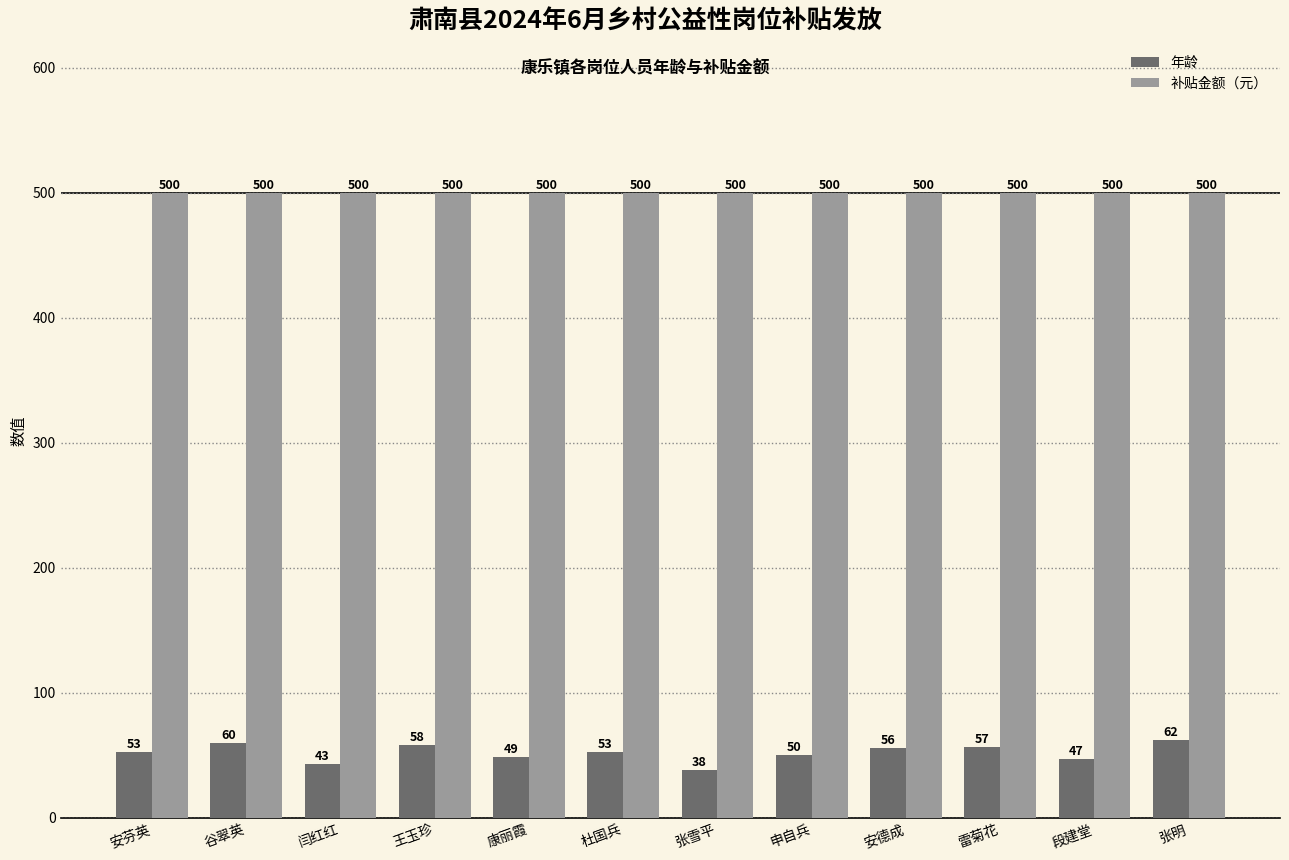

What are all the series names shown in the legend?

年龄, 补贴金额（元）